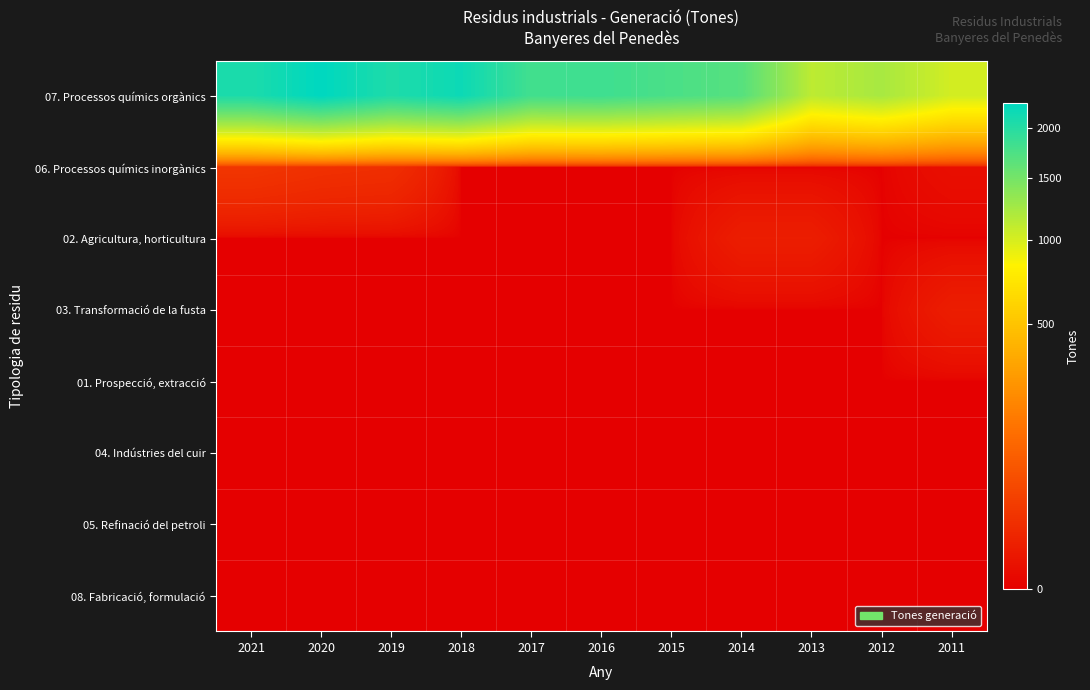

Reading left to right, transcribe all the data shown in this chart.

07. Processos químics orgànics: 2021=2066	2020=2281	2019=2049	2018=2182	2017=1817	2016=1836	2015=1757	2014=1685	2013=1120	2012=1226	2011=1018
06. Processos químics inorgànics: 2021=23	2020=18	2019=16	2018=0	2017=0	2016=0	2015=0	2014=0	2013=0	2012=0	2011=1
02. Agricultura, horticultura: 2021=0	2020=0	2019=0	2018=0	2017=0	2016=0	2015=0	2014=5	2013=5	2012=0	2011=0
03. Transformació de la fusta: 2021=0	2020=0	2019=0	2018=0	2017=0	2016=0	2015=0	2014=0	2013=0	2012=0	2011=5
01. Prospecció, extracció: 2021=0	2020=0	2019=0	2018=0	2017=0	2016=0	2015=0	2014=0	2013=0	2012=0	2011=0
04. Indústries del cuir: 2021=0	2020=0	2019=0	2018=0	2017=0	2016=0	2015=0	2014=0	2013=0	2012=0	2011=0
05. Refinació del petroli: 2021=0	2020=0	2019=0	2018=0	2017=0	2016=0	2015=0	2014=0	2013=0	2012=0	2011=0
08. Fabricació, formulació: 2021=0	2020=0	2019=0	2018=0	2017=0	2016=0	2015=0	2014=0	2013=0	2012=0	2011=0